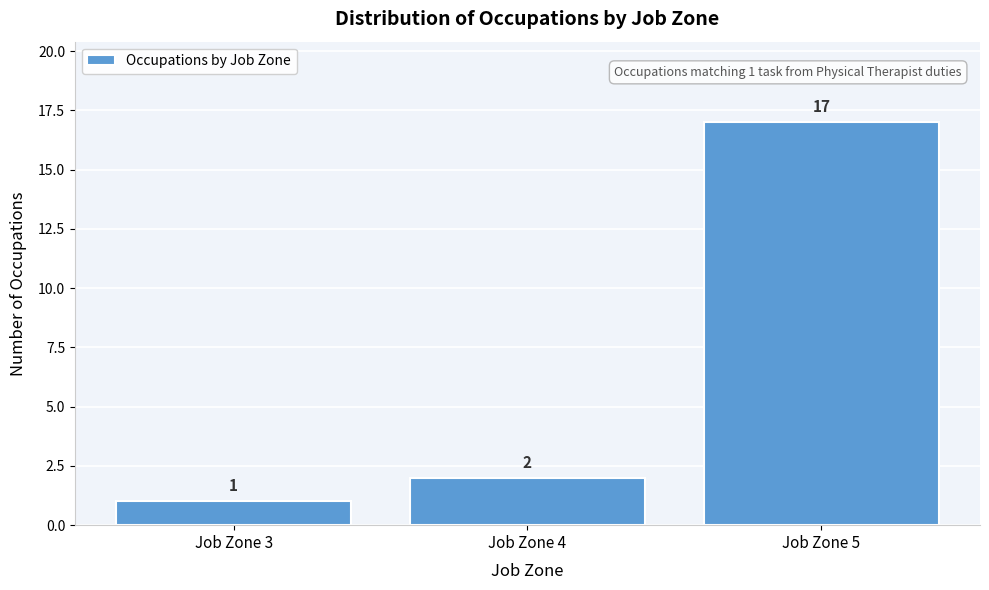

Reading left to right, transcribe this chart: for each bar, give the range it covers on the x-axis and its height.

2.5 to 3.5: 1
3.5 to 4.5: 2
4.5 to 5.5: 17